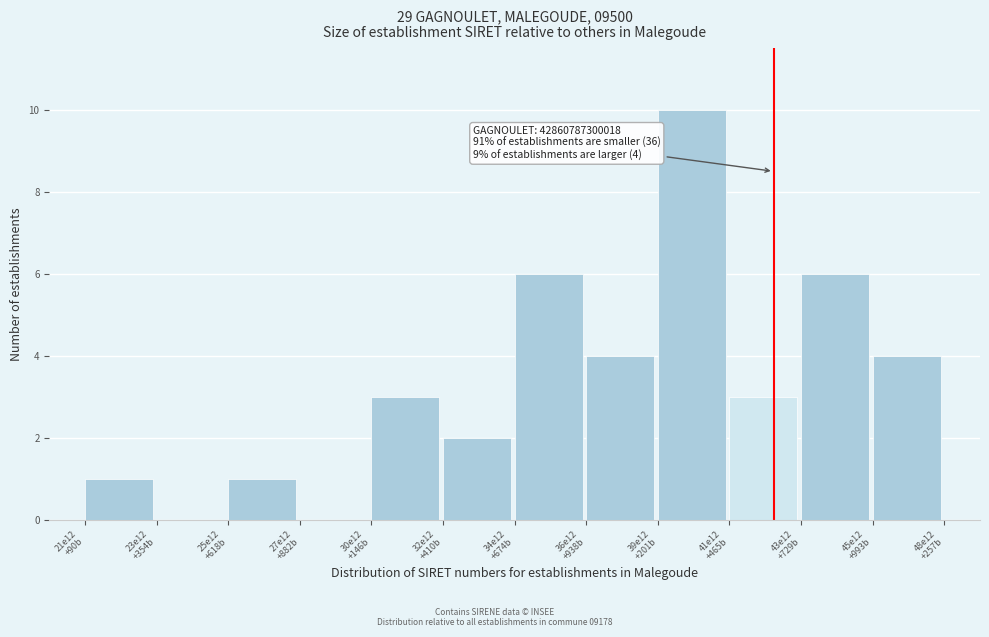

What is the sum of all values?

40